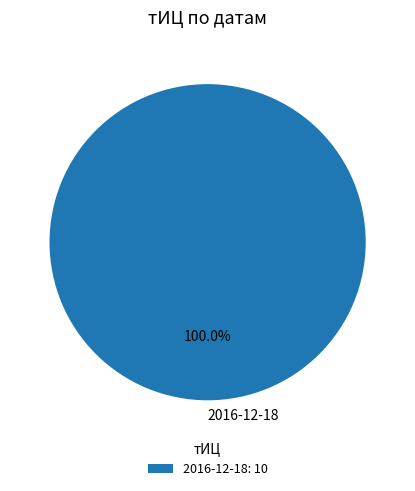

Does any single category account for the majority?

Yes